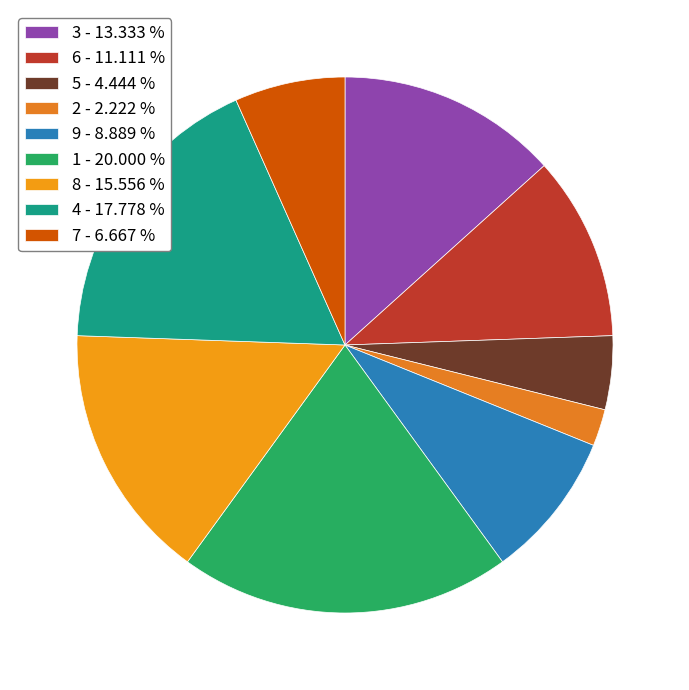

Is there a majority slice in this chart?

No